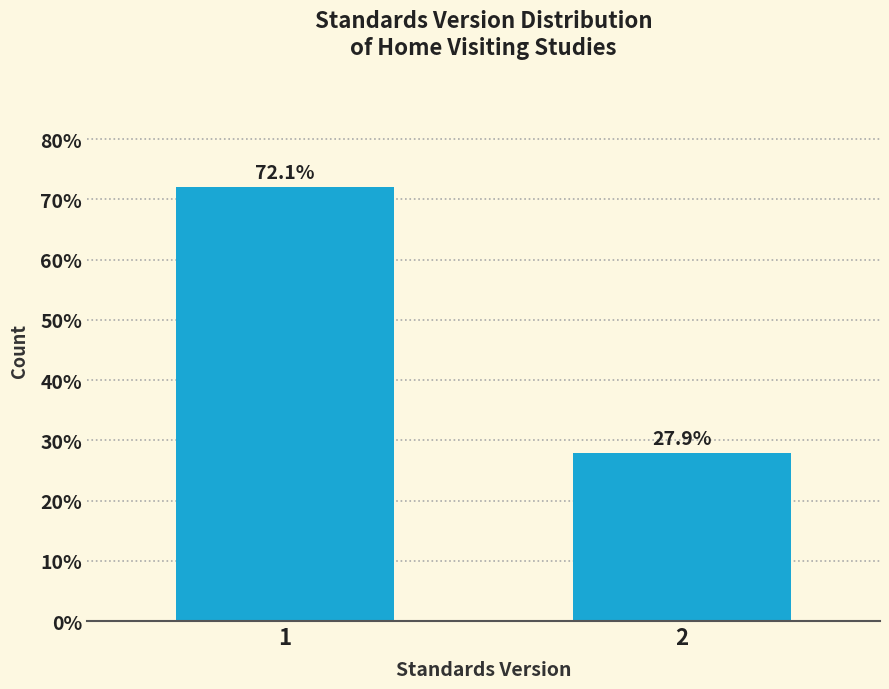

Reading right to left, list all the values displayed in this chart.

27.9	72.1